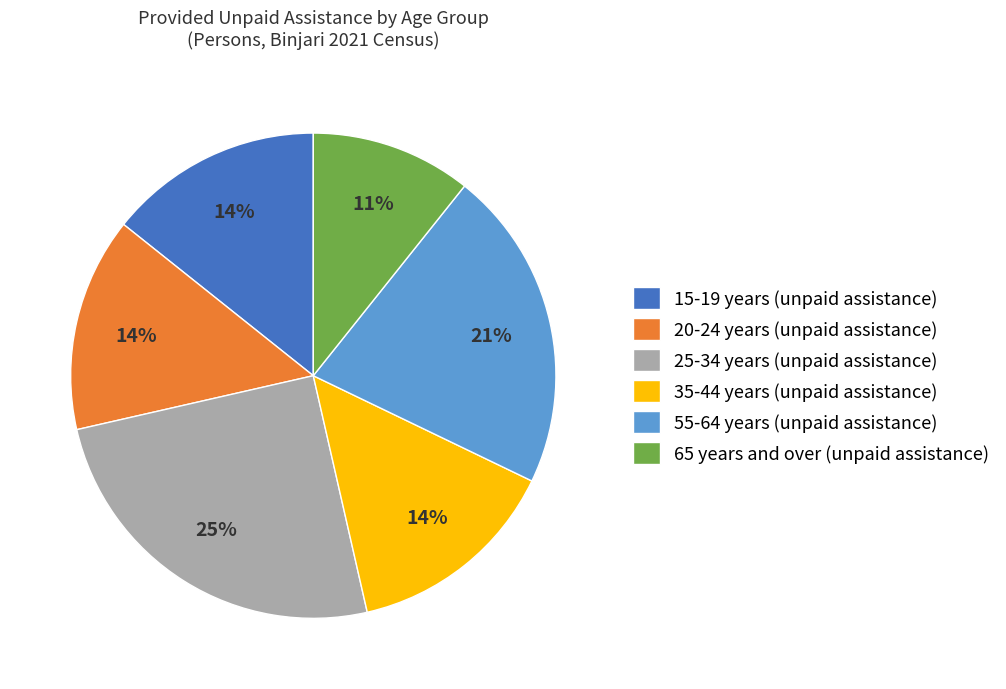

The 35-44 years (unpaid assistance) slice represents 14% of the pie. True or false?

True